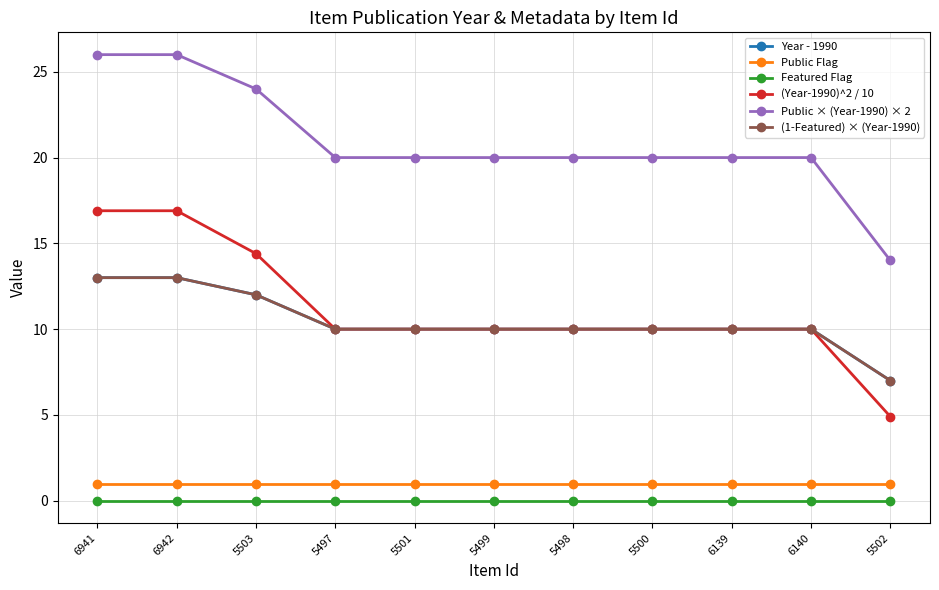

Does the chart have visible grid lines?

Yes